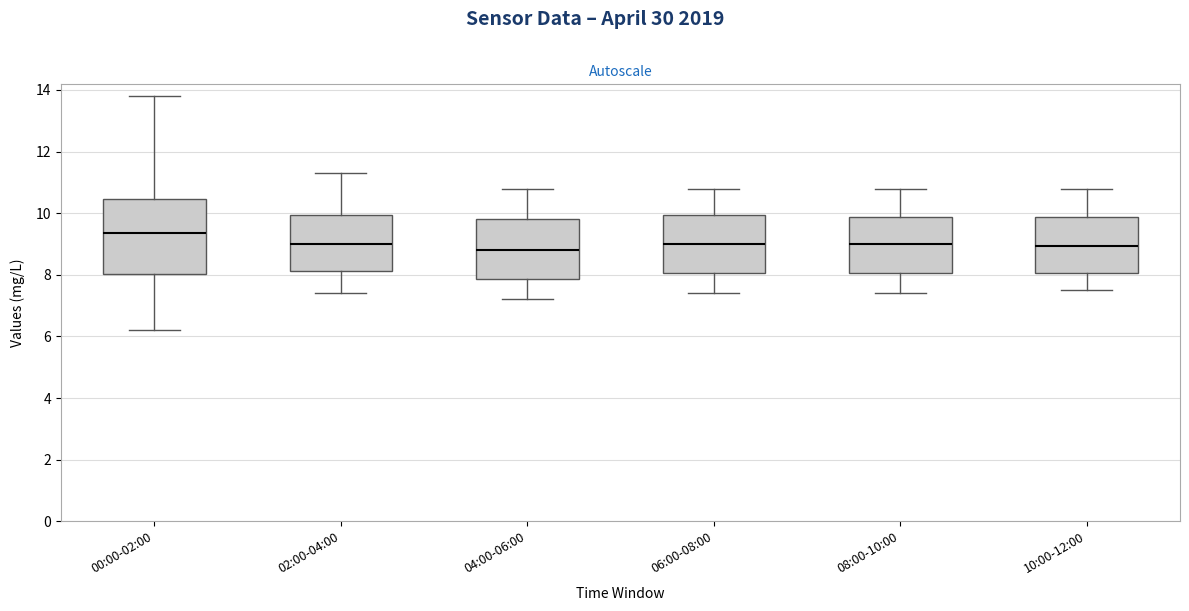

Which box's median line is the highest?

00:00-02:00